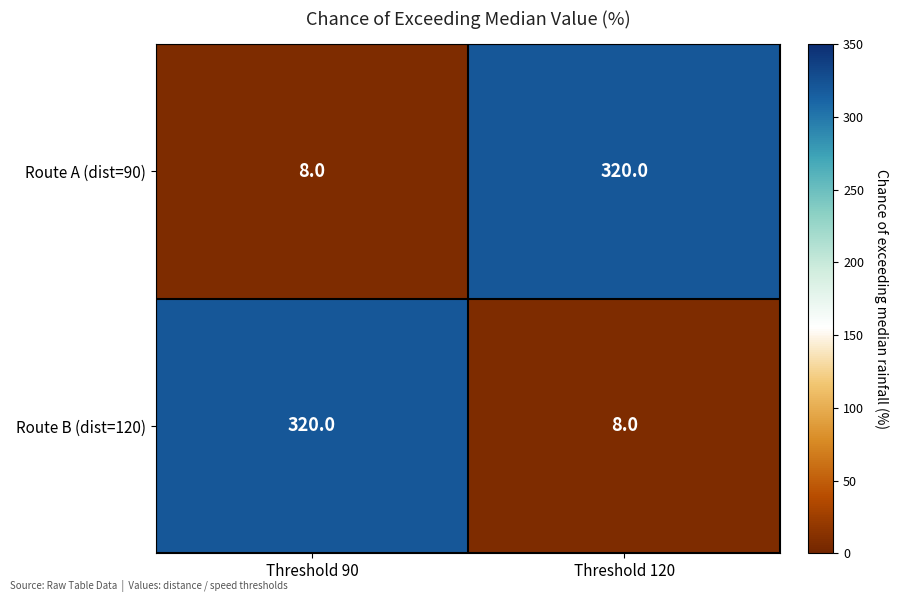

Read the Route B (dist=120) value at Threshold 120.

8